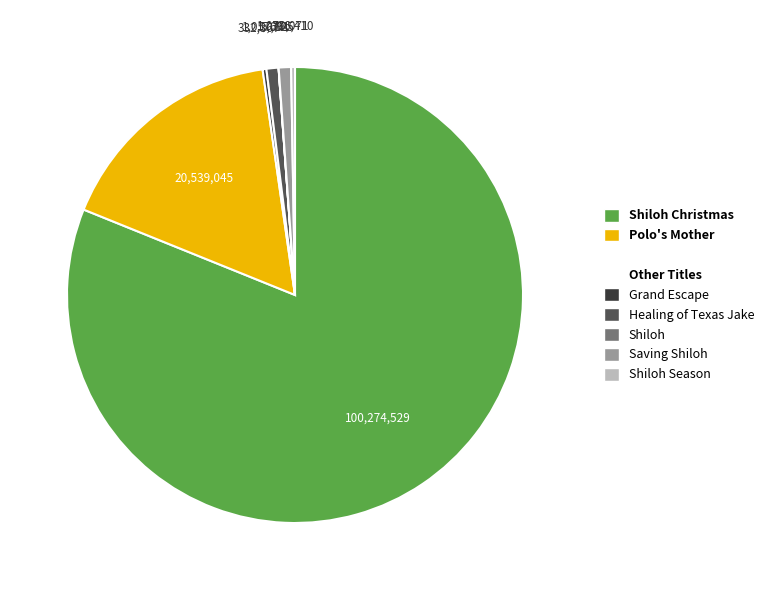

Is there a majority slice in this chart?

Yes